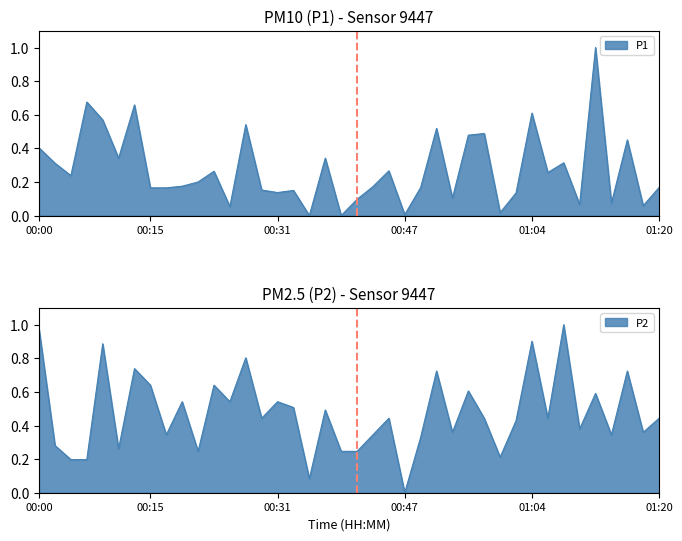

What is the sum of all P2 values?

18.9